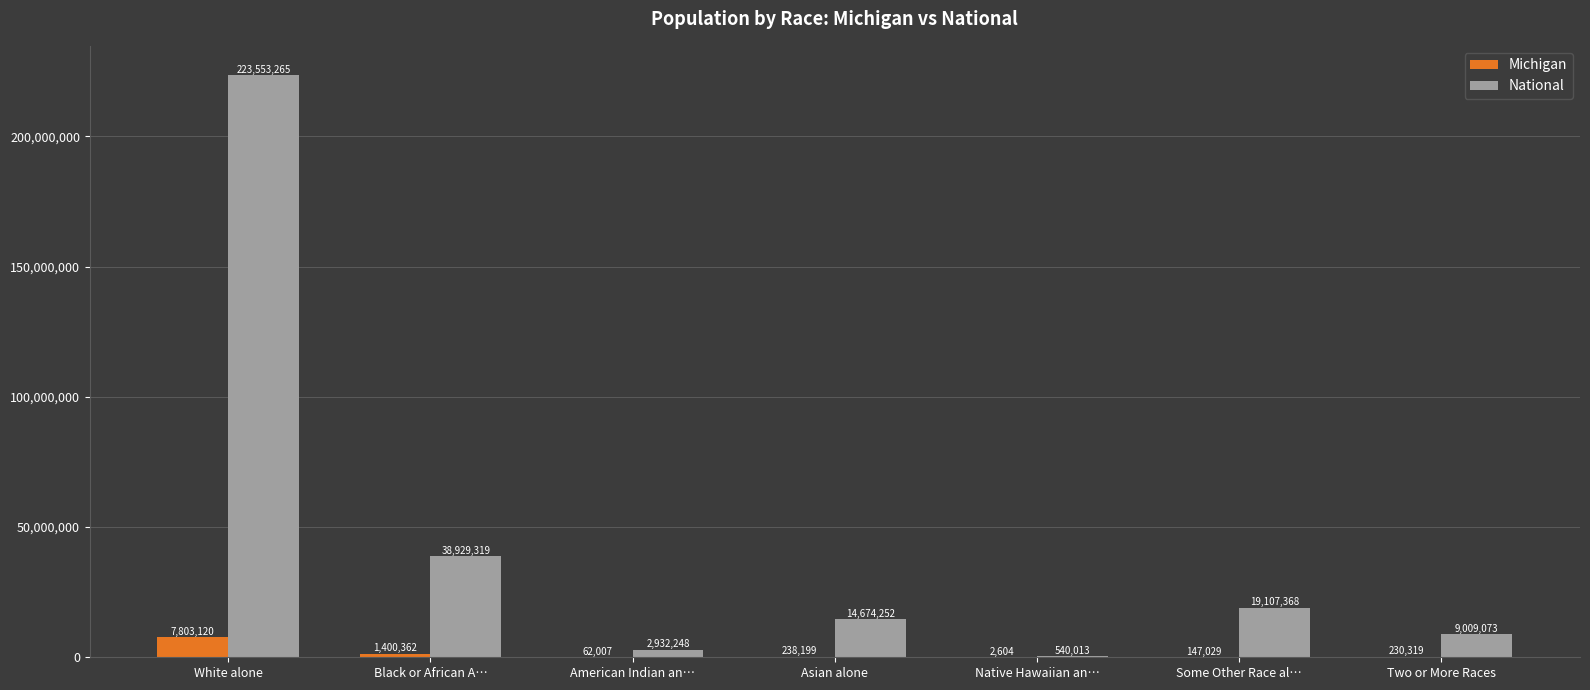

What is the maximum value shown in the chart?

223553265